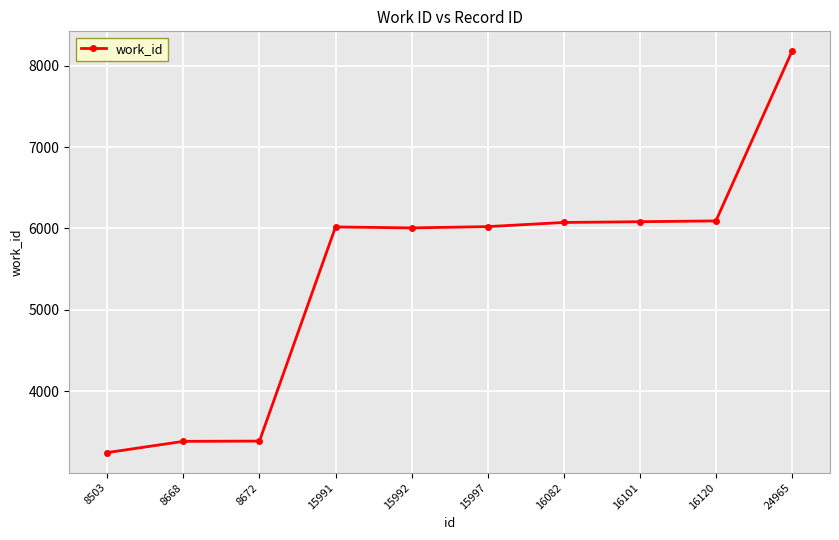

The chart shows a value of 4959 at 8672. True or false?

False